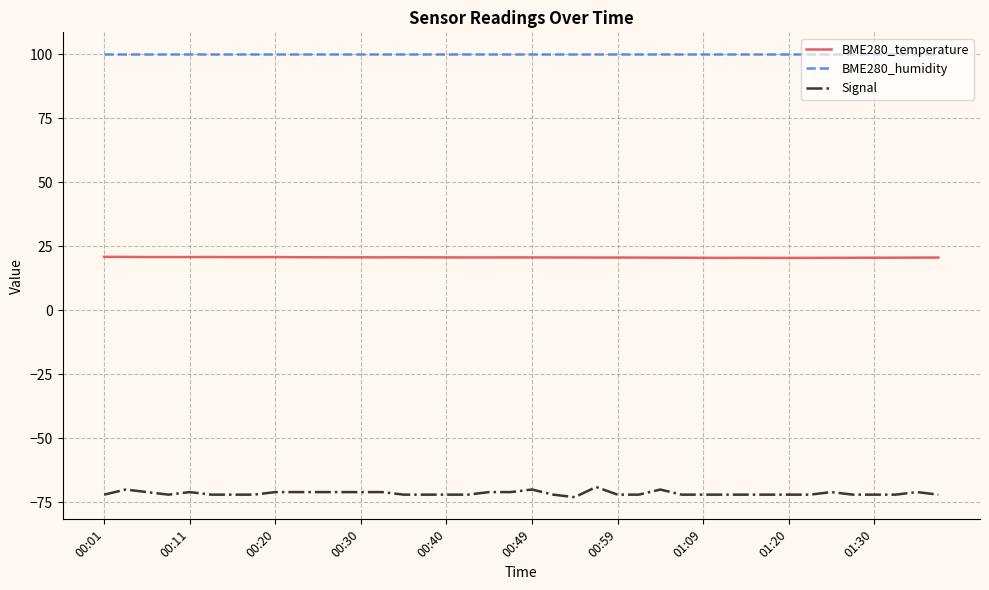

How many lines are shown in the chart?

3